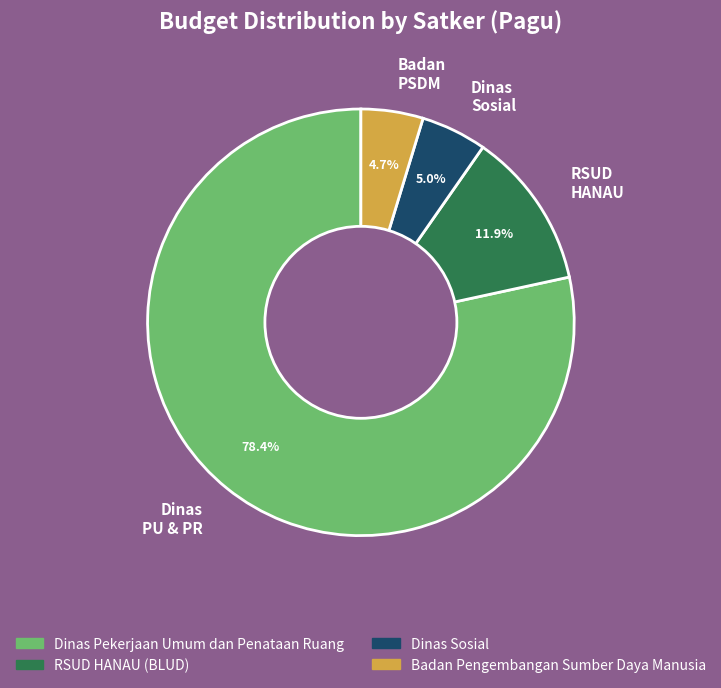

What is the largest slice in the pie chart?

Dinas PU & PR